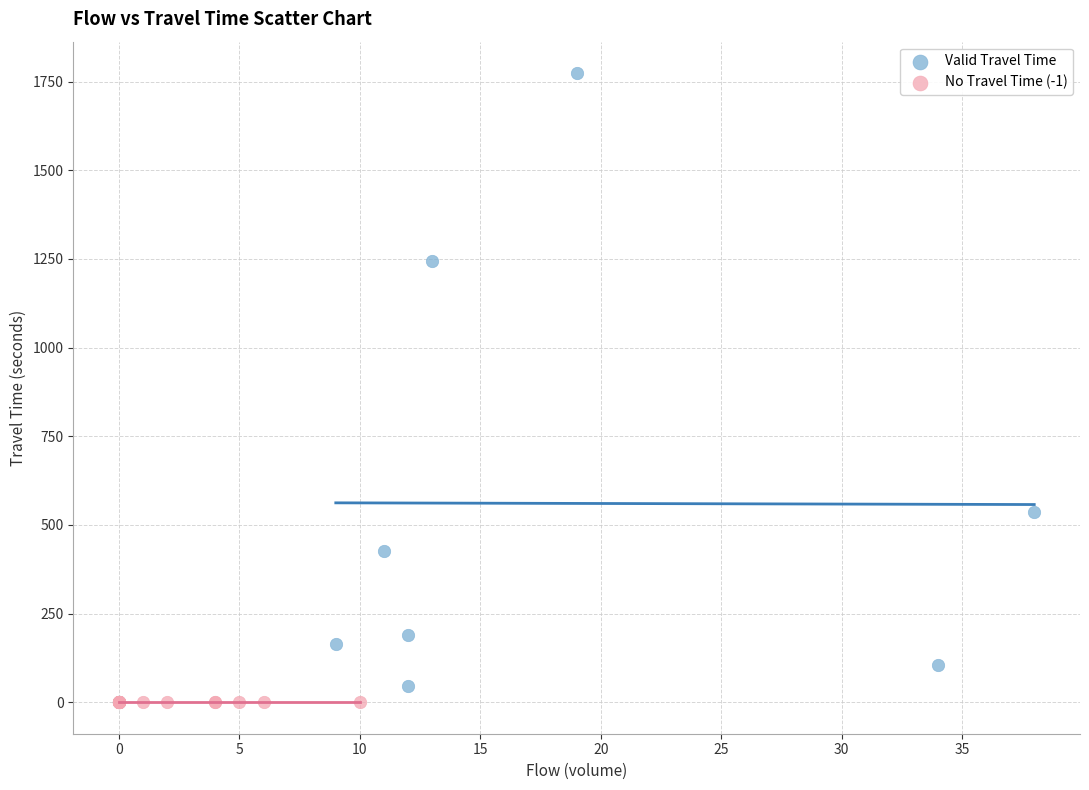

Which series contains the highest Y value?

Valid Travel Time